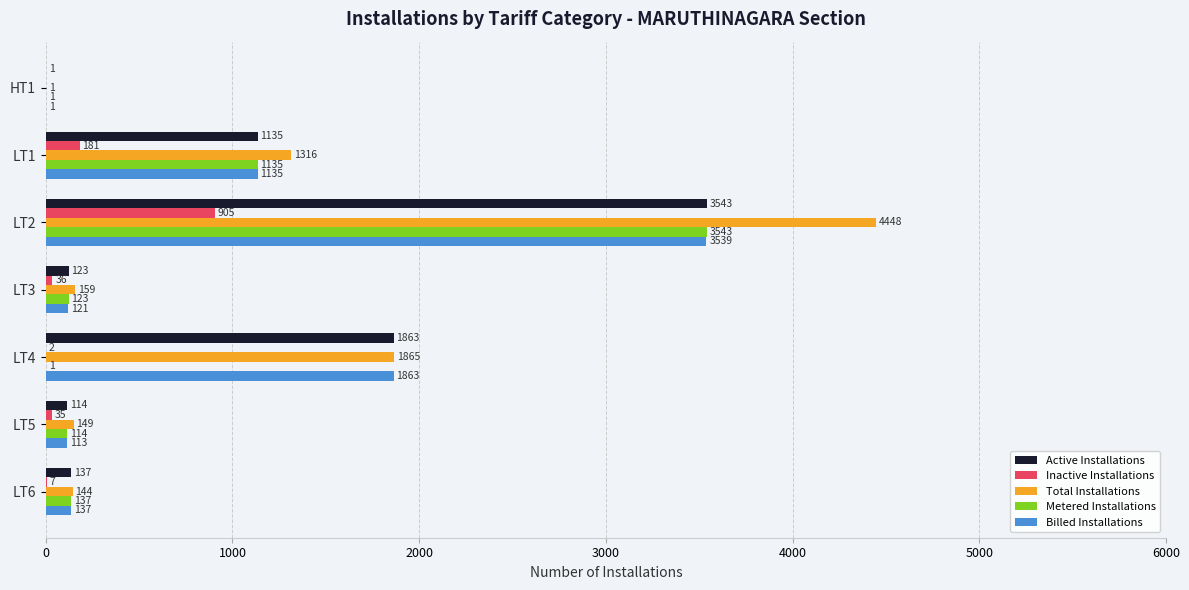

Which series changed the most between HT1 and LT2?

Total Installations